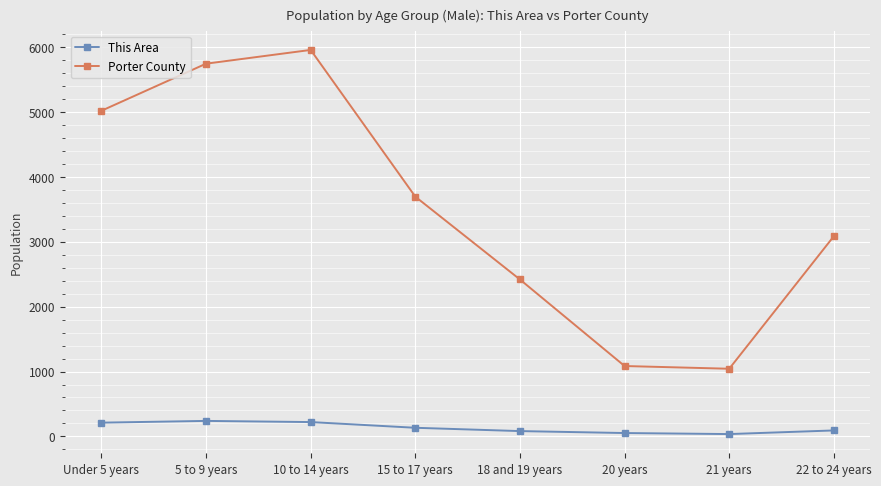

What is the difference between the highest and lowest values at 21 years?

1007